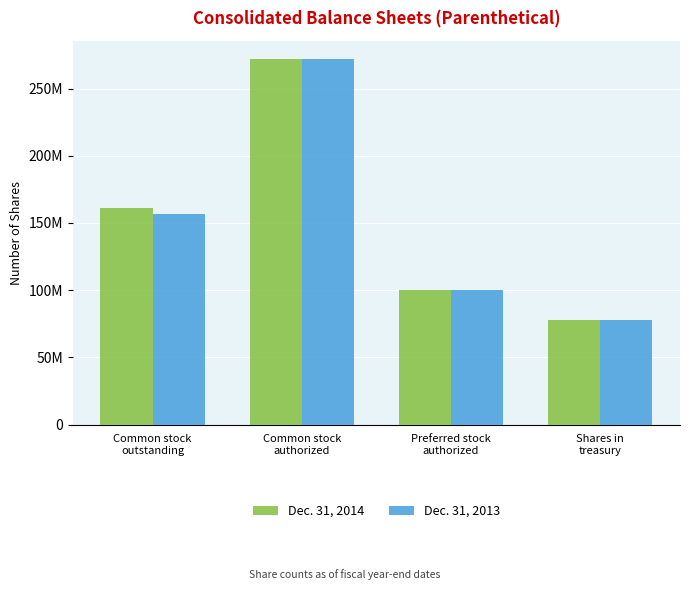

What position from the left is Common stock
outstanding?

1